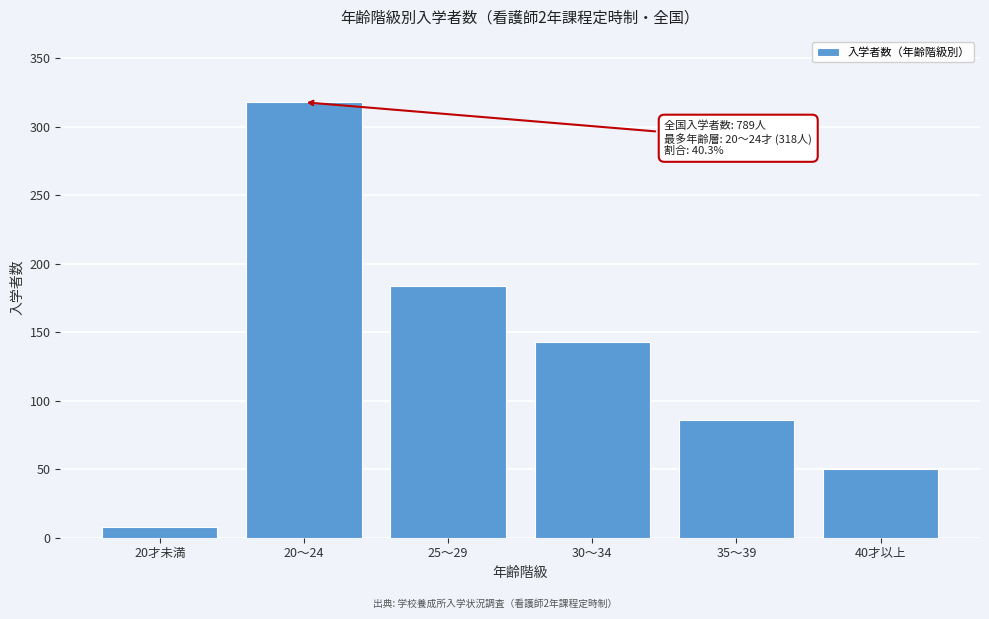

Reading left to right, what are all the values shown in this chart?

8	318	184	143	86	50